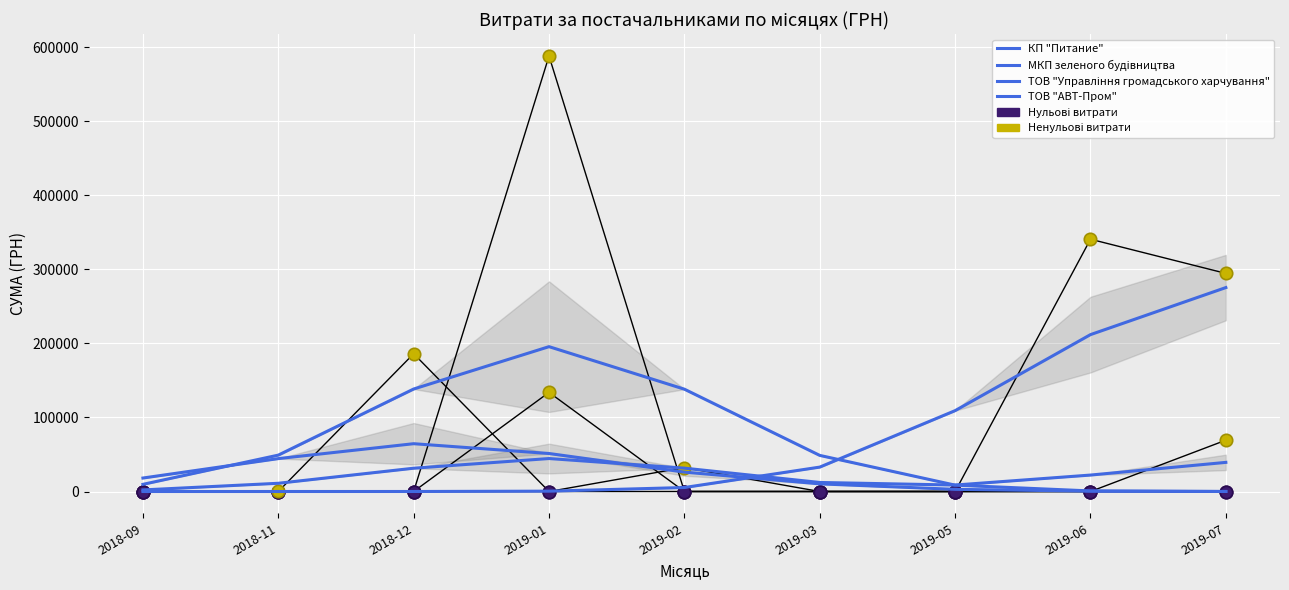

At which category is the sum across all series the highest?

2019-07